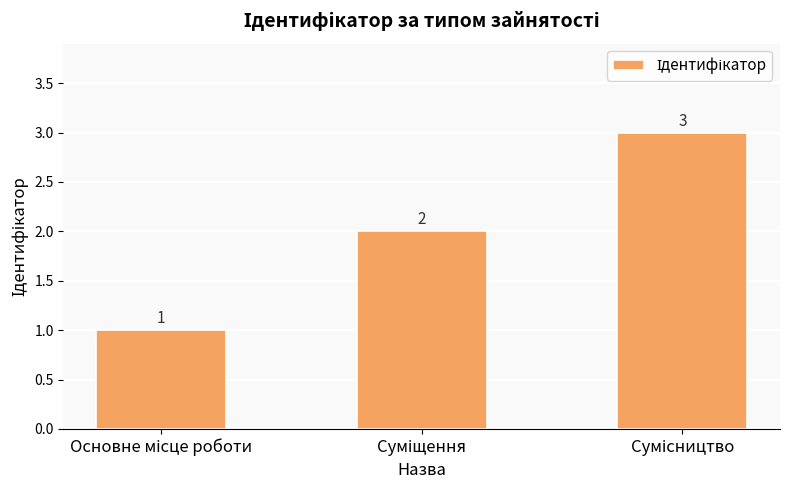

What is the maximum value shown in the chart?

3